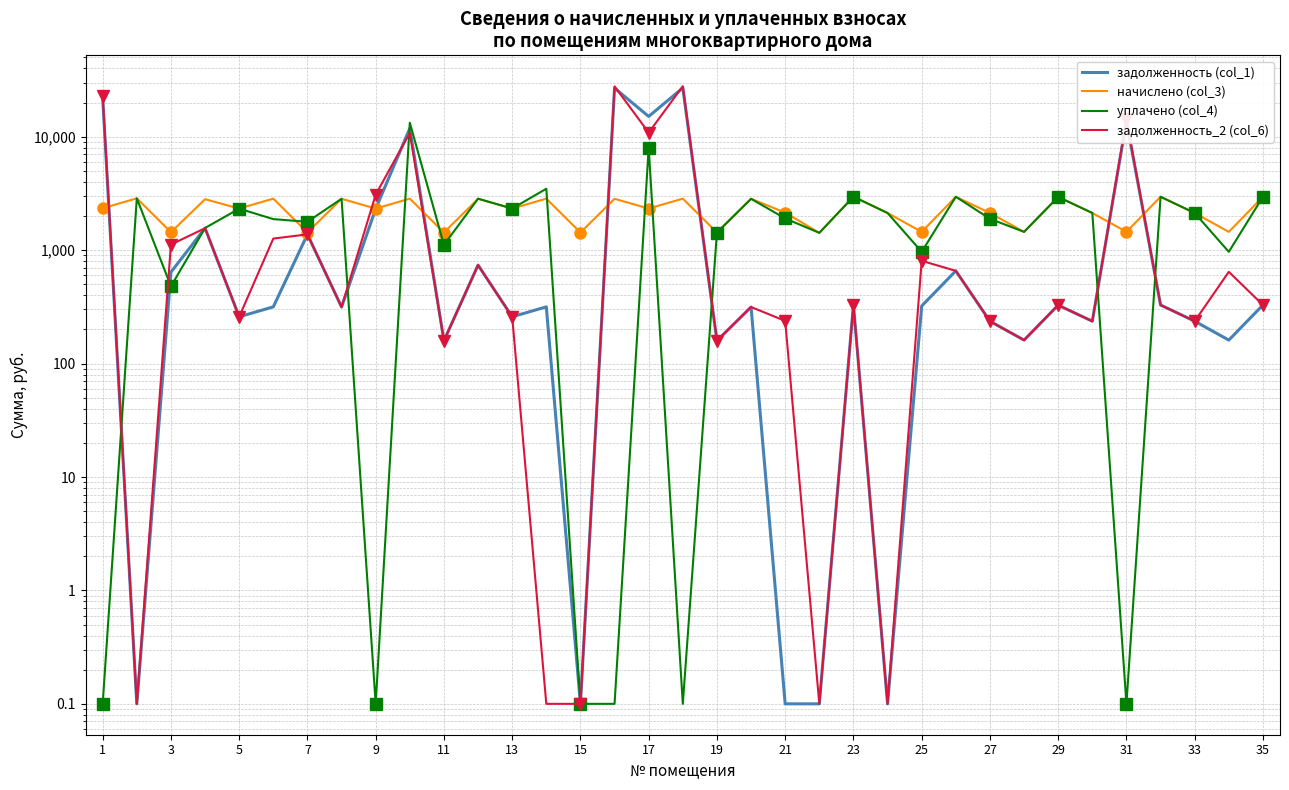

The задолженность (col_1) series shows 328.6 at 35. True or false?

True